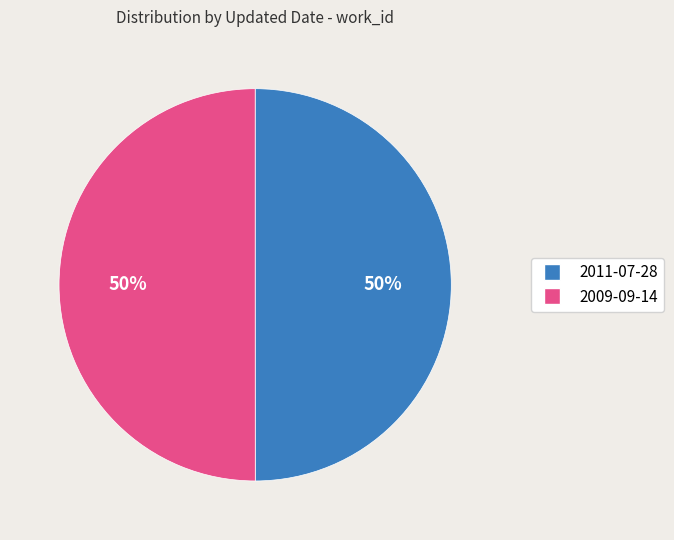

To the nearest percent, what is the average slice percentage?

50%